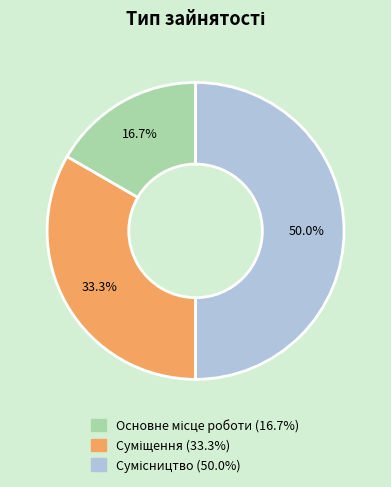

Count the number of slices in the pie.

3